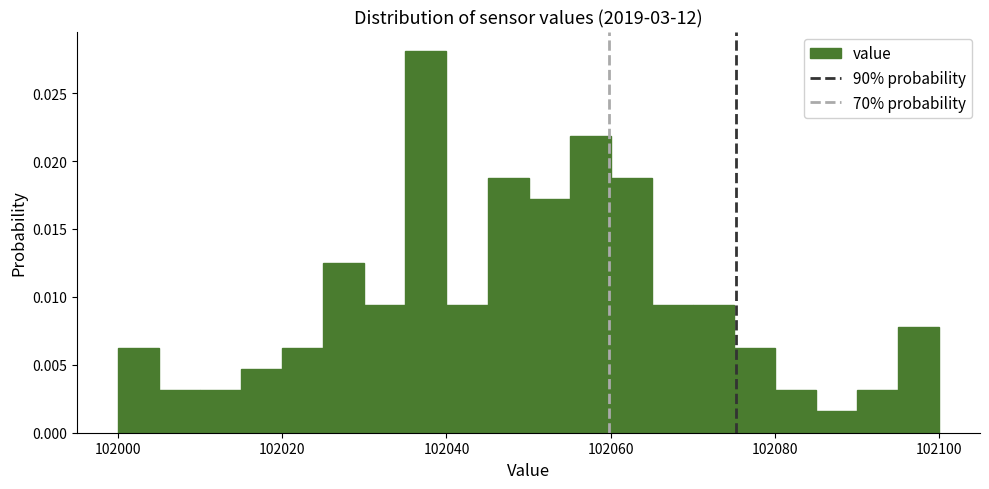

Read against the x-axis, roughly where is the centre of the tallest bar?

102038